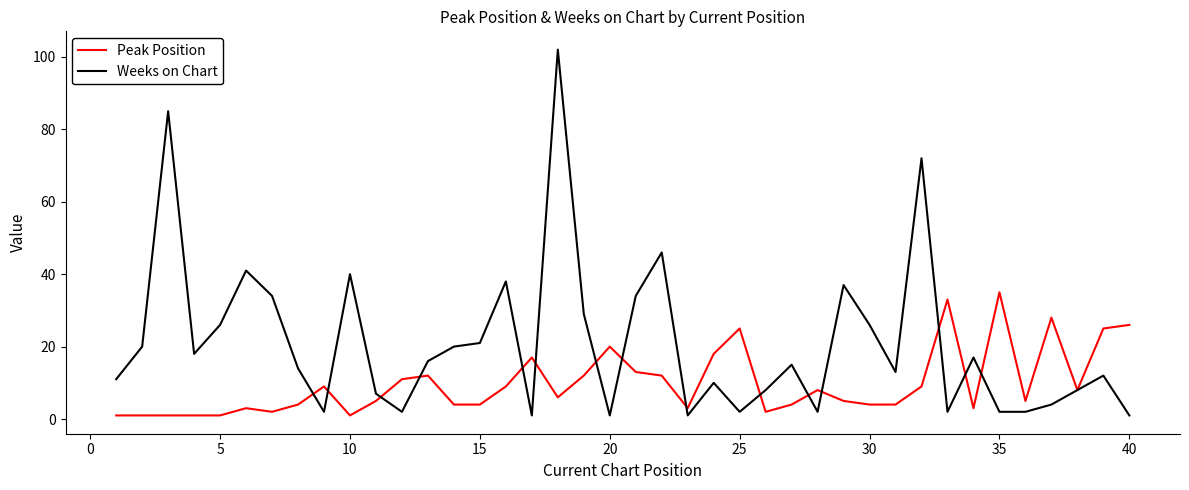

Rank the series by their maximum value, from highest to lowest.

Weeks on Chart, Peak Position